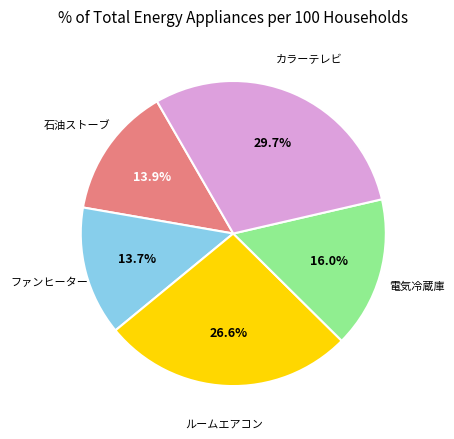

Is there a majority slice in this chart?

No